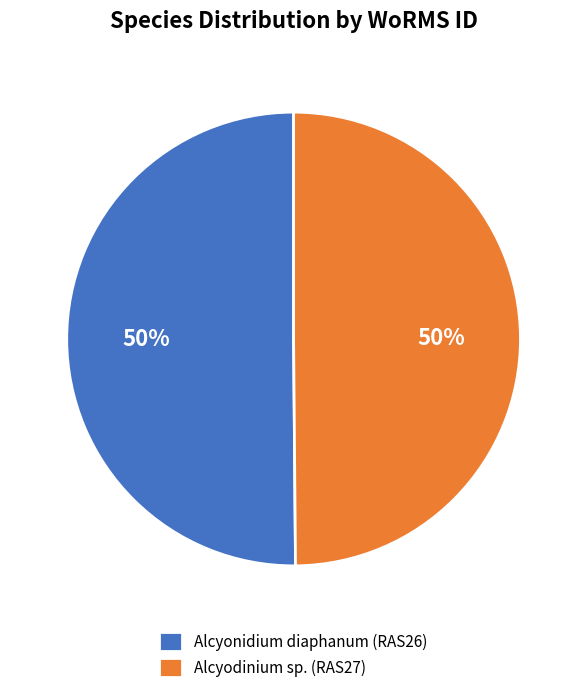

Approximately how many times larger is the value at Alcyodinium sp. (RAS27) compared to Alcyonidium diaphanum (RAS26)?

1.0